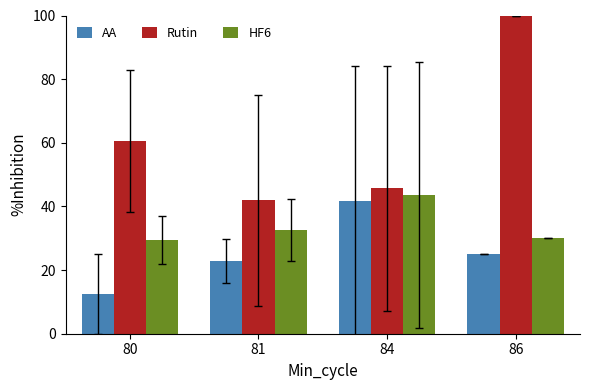

How many data points in HF6 are above 32?

2